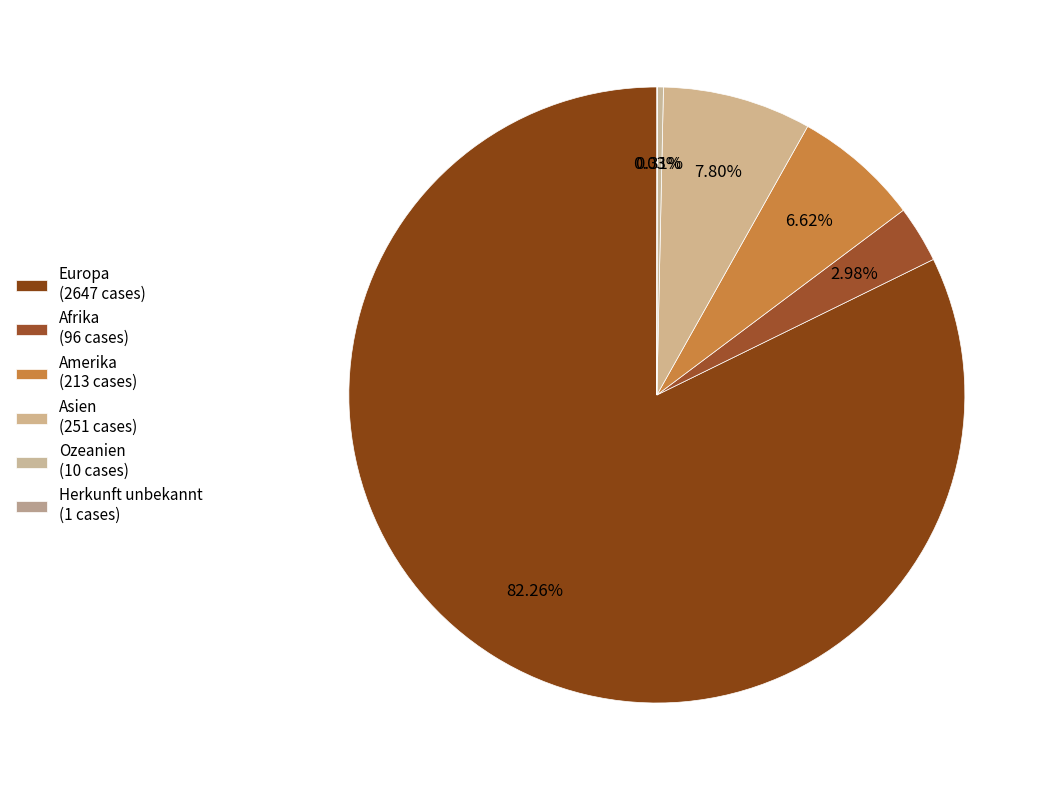

How many slices are in this pie chart?

6